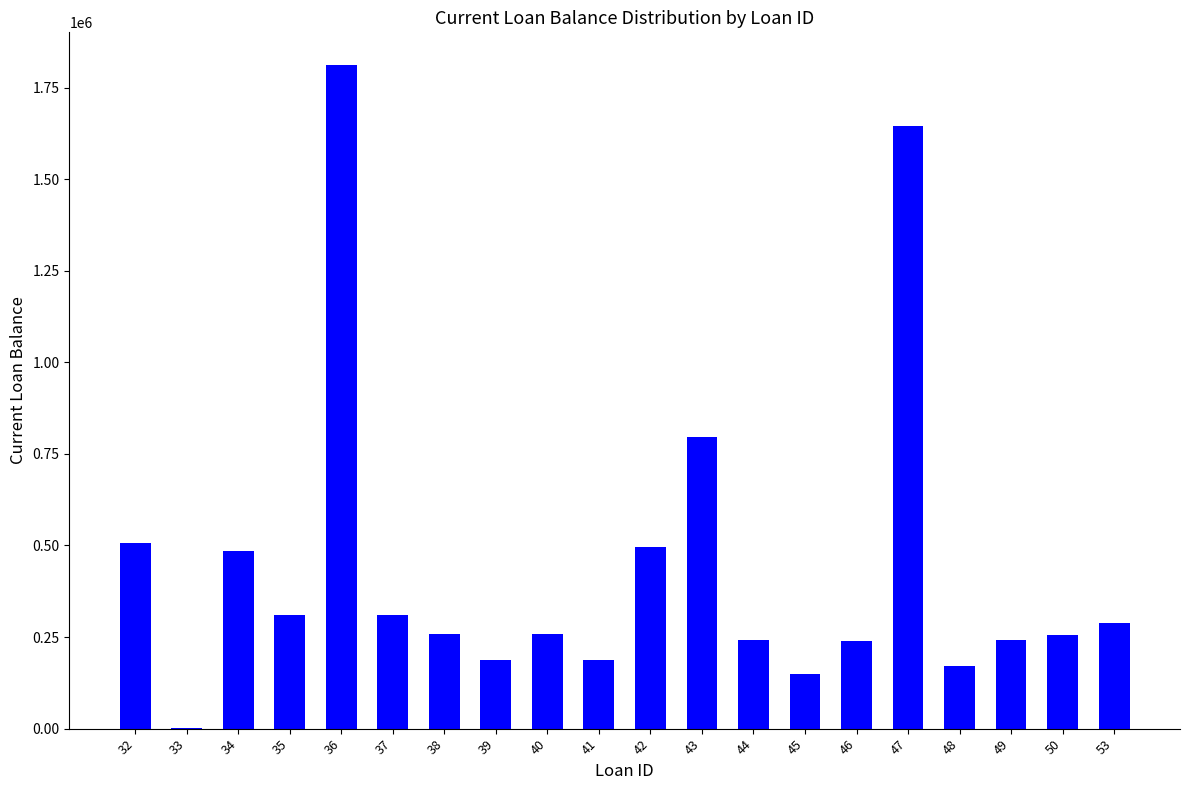

Which label corresponds to the largest value in the chart?

36